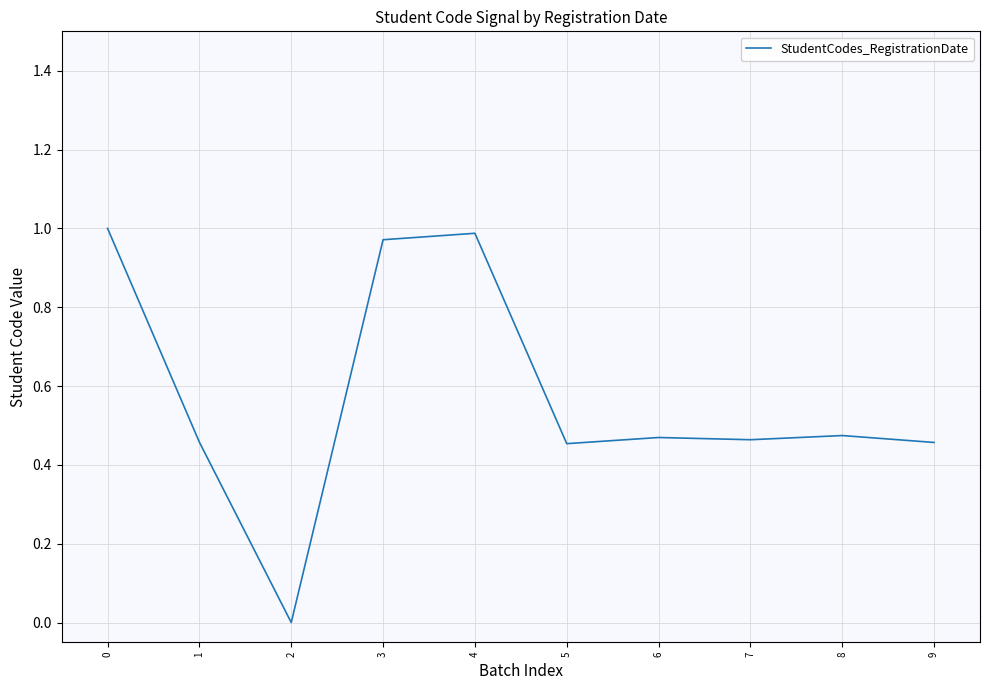

The chart shows a value of 1.0 at 4. True or false?

True